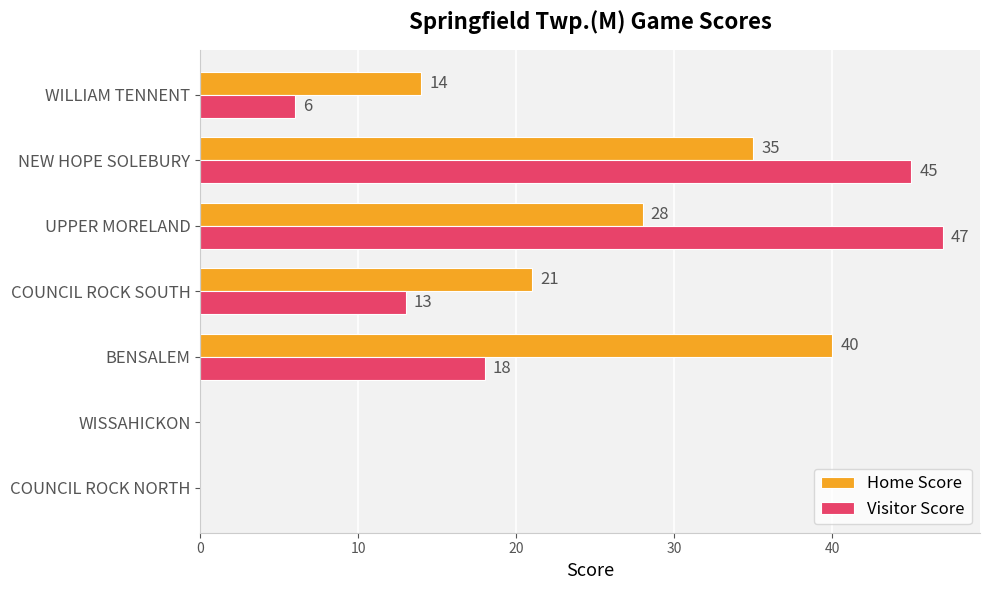

What is the total value across all series at COUNCIL ROCK SOUTH?

34